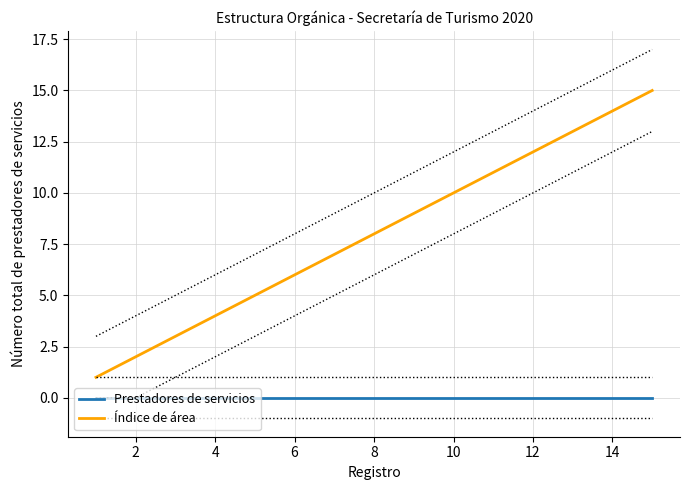

What is the average value of the Índice de área series?

8